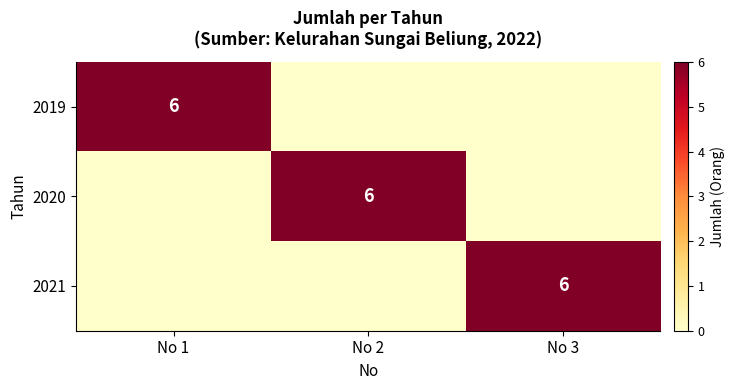

The 2020 series shows 9 at No 2. True or false?

False